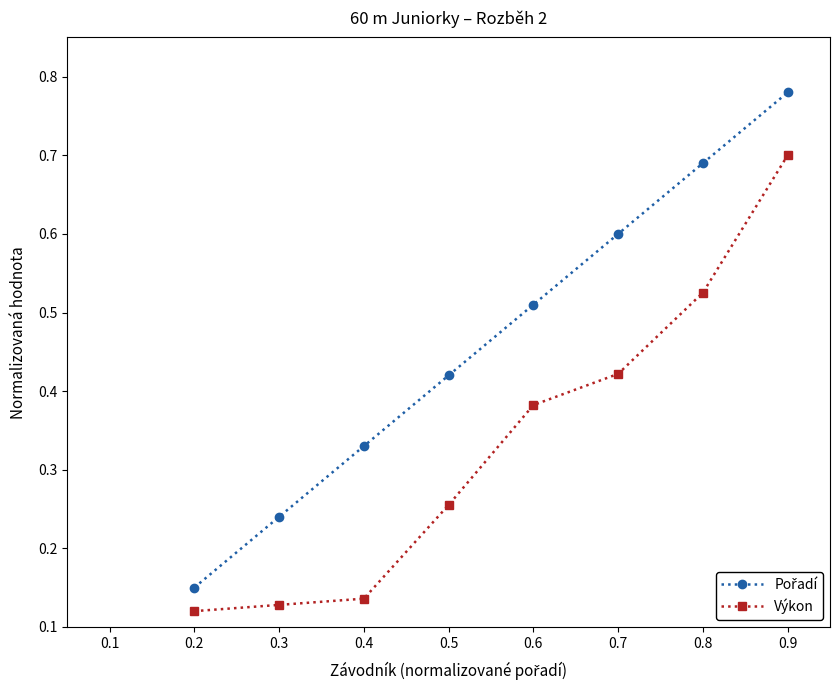

What is the sum of all Výkon values?

2.7